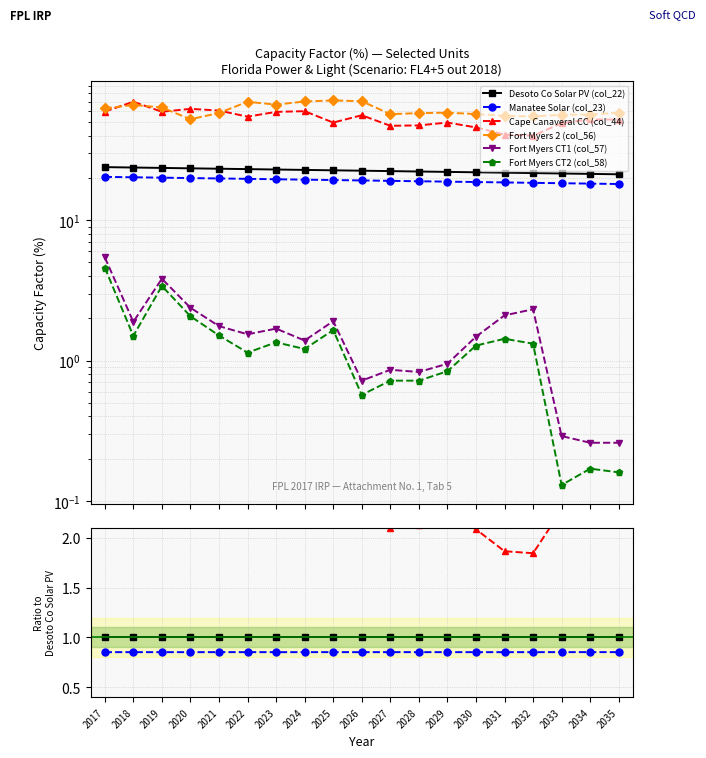

Which series has the largest range (max minus min)?

Cape Canaveral CC (col_44)